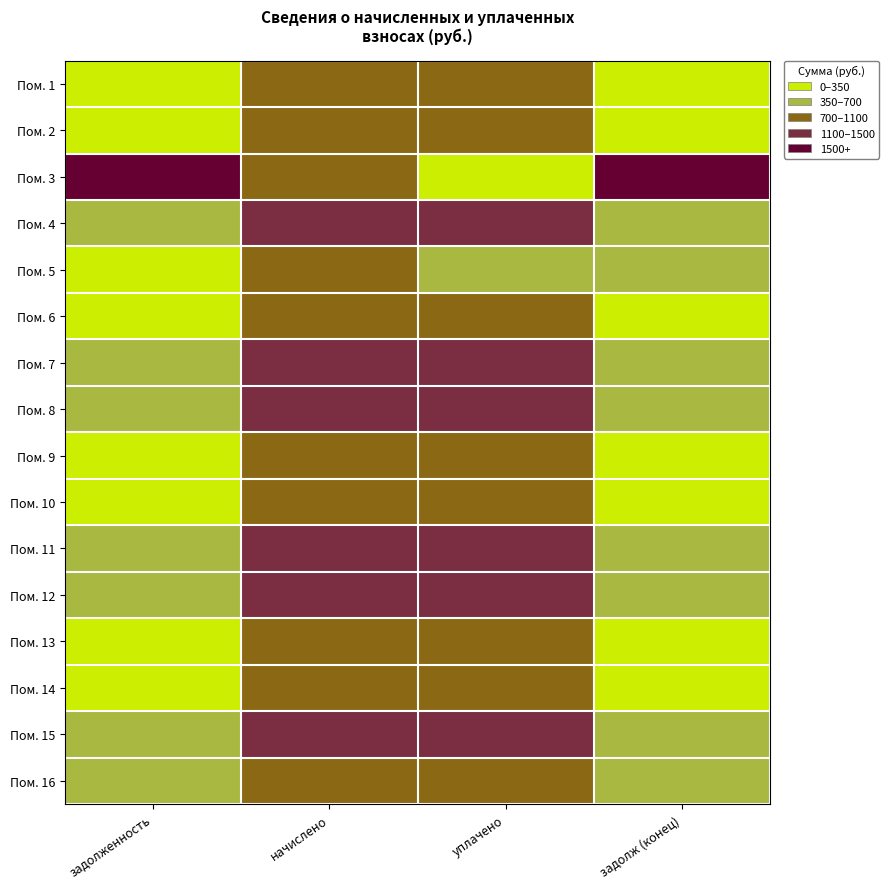

Count the number of data series in this chart.

16